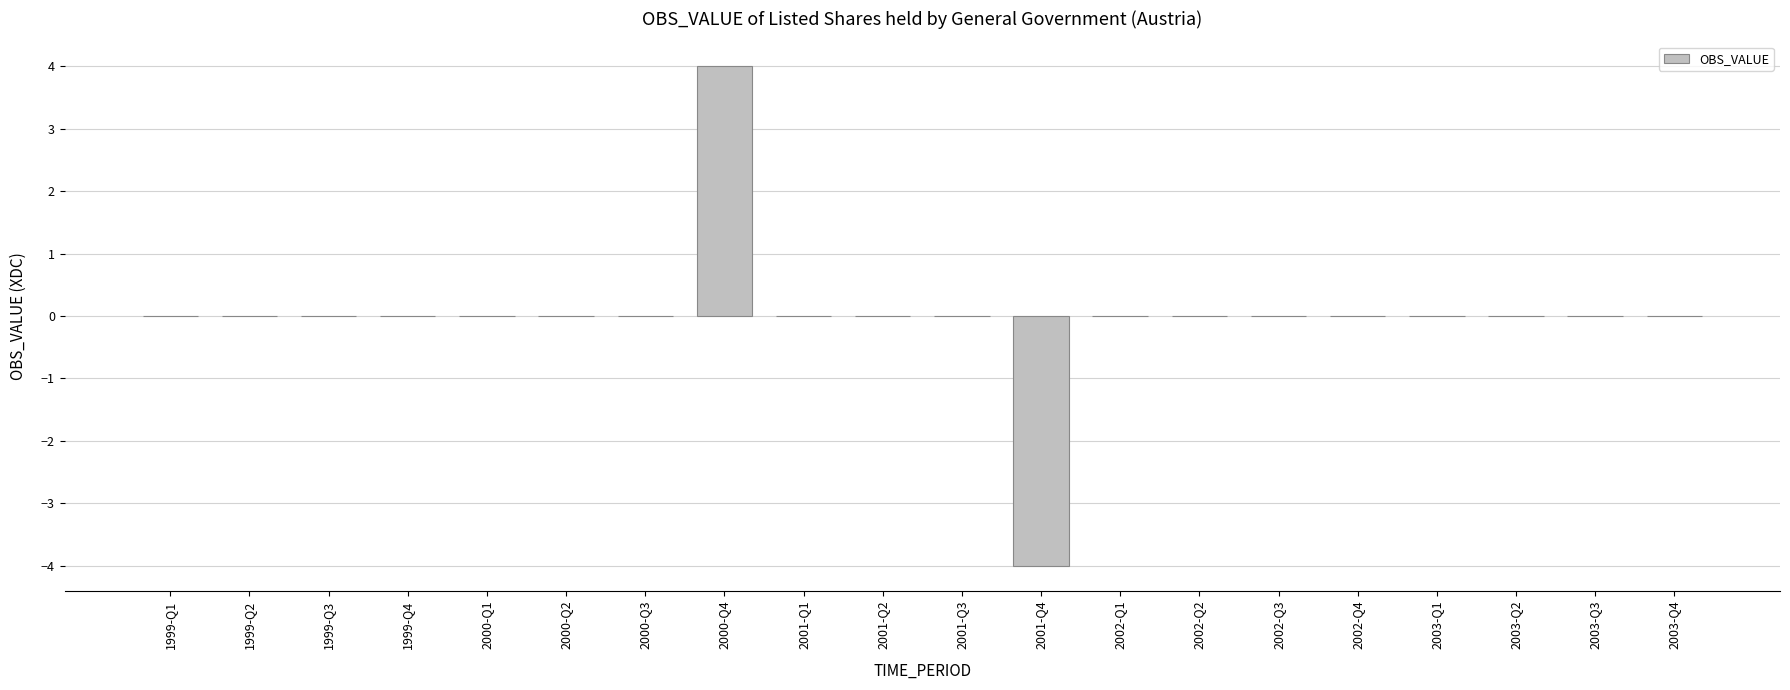

At which category does the chart reach its peak across all series?

2000-Q4